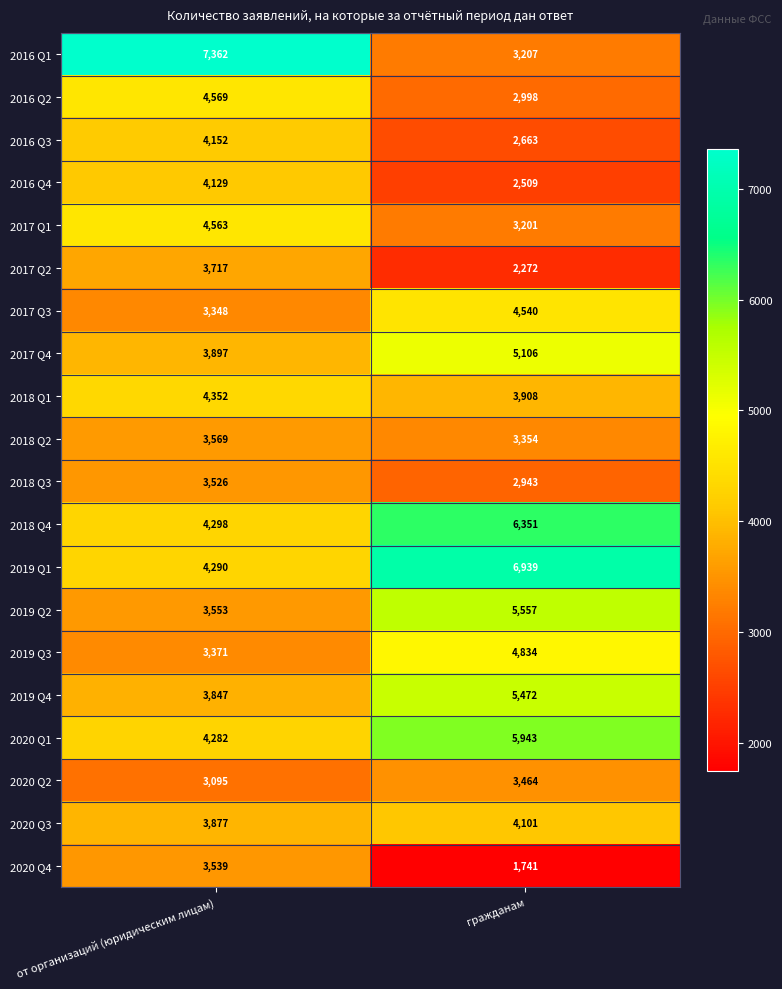

Which series has the largest total across all categories?

2019 Q1